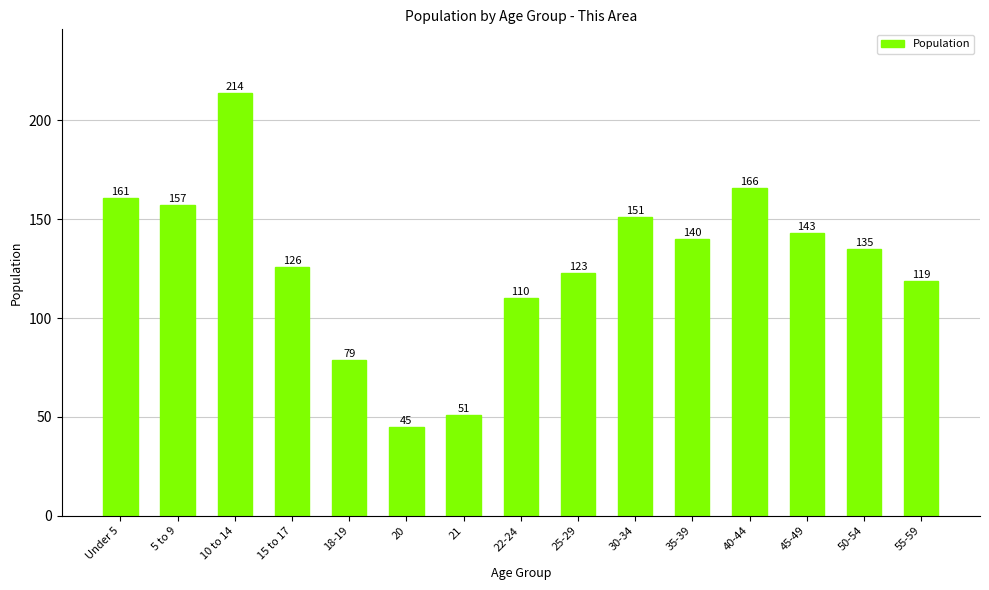

What value does the data have at 45-49, to the nearest 5?

145